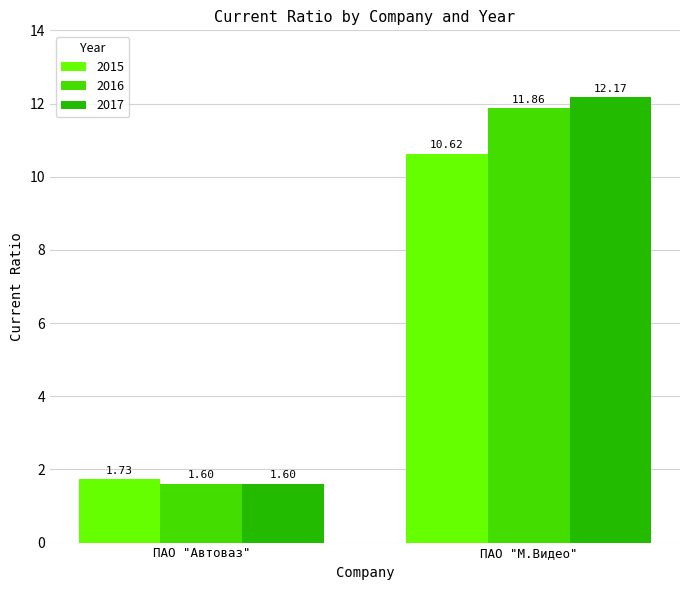

Where is 2015 nearest to the value 6?

ПАО "Автоваз"